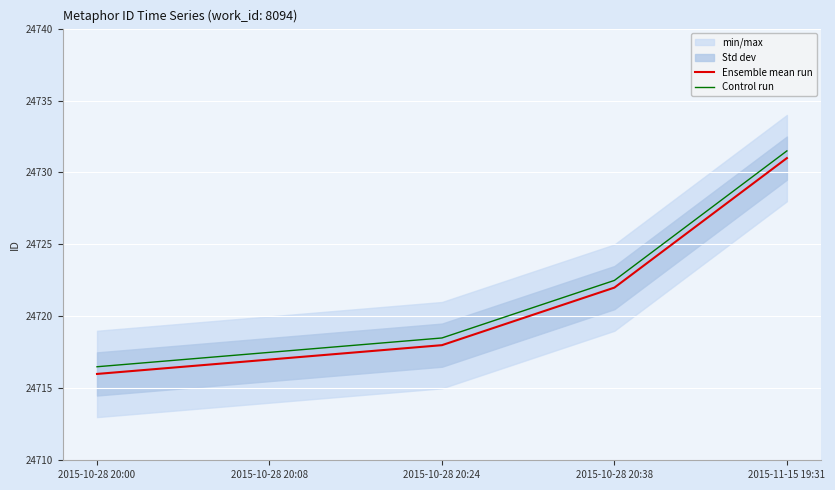

Is it true that Ensemble mean run equals 13042.0 at 2015-10-28 20:00?

False